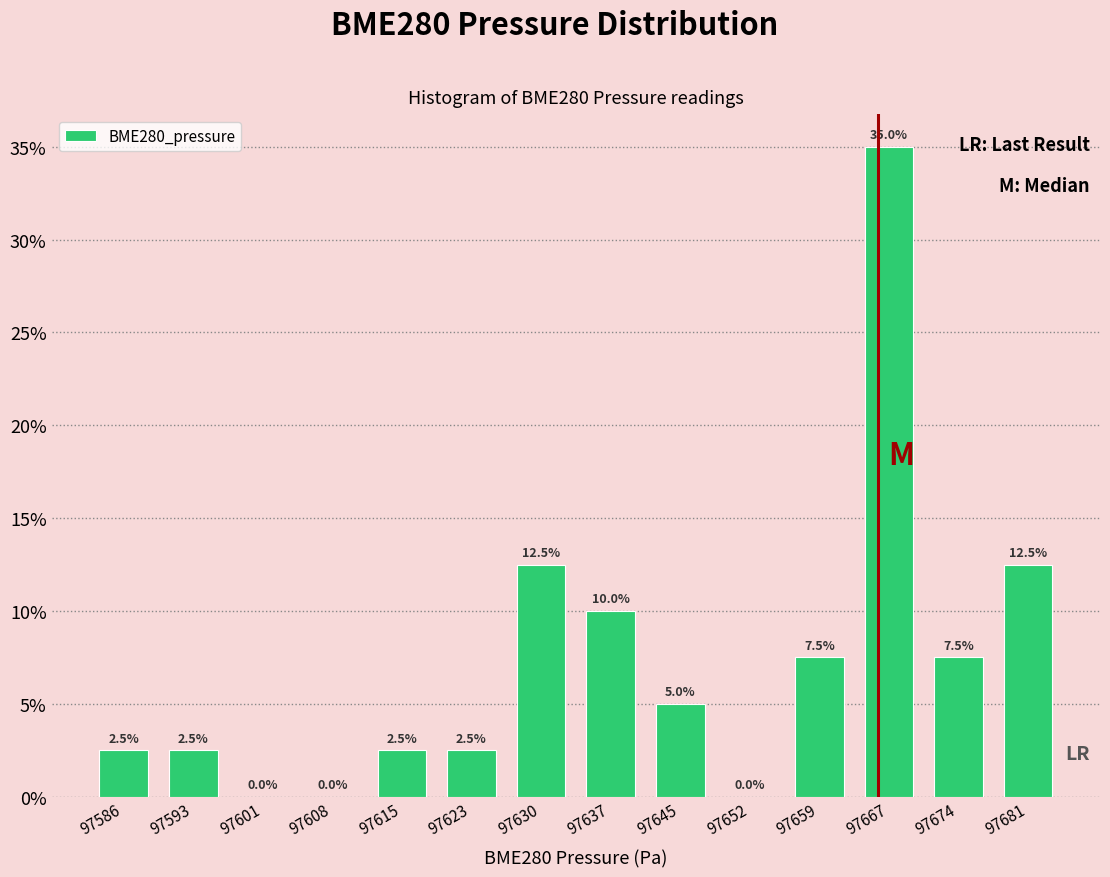

What is the height of the bar covering 97670 to 97678 on the x-axis? The bar edges are not printed on the chart, so give them approximately, as read against the axis.

7.5